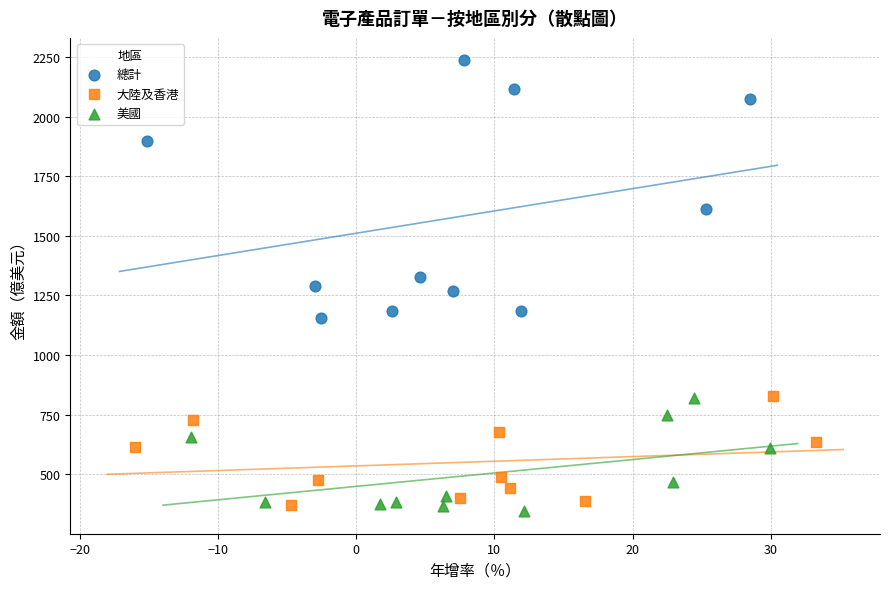

Which series has the widest spread of Y values?

總計